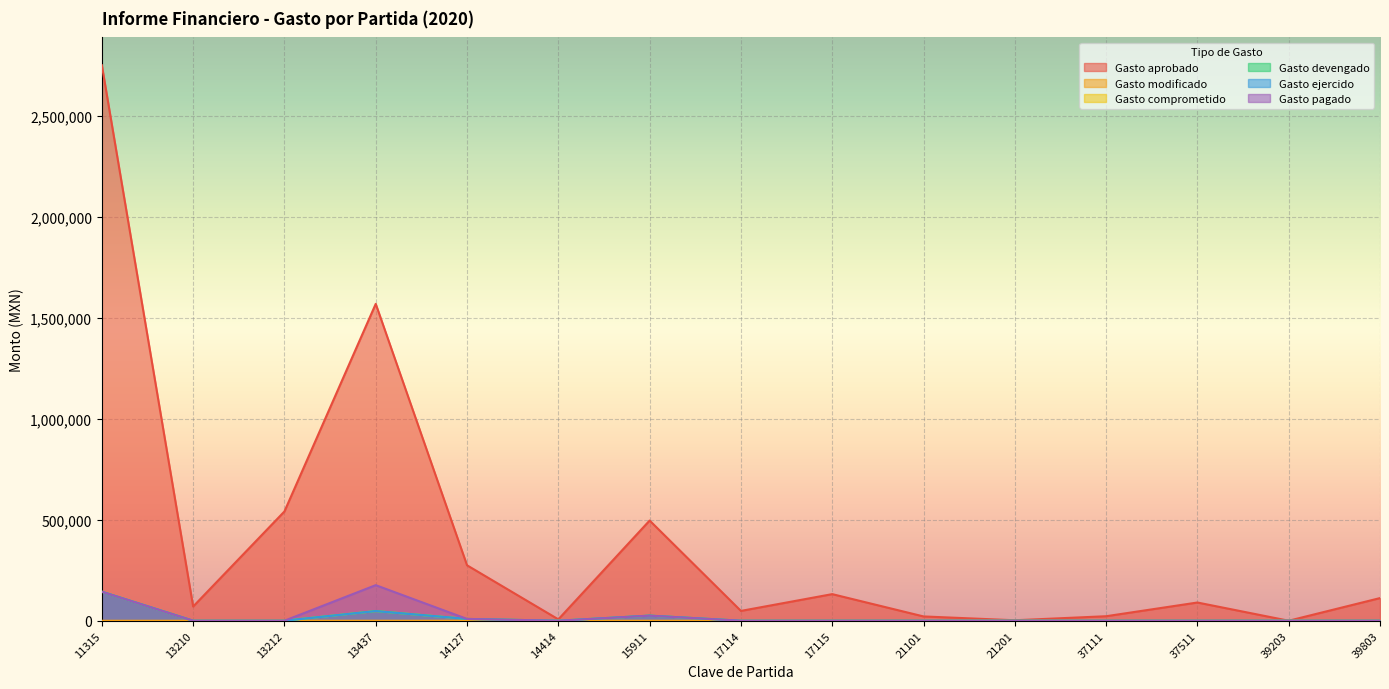

At which category does Gasto aprobado reach its first local valley?

13210